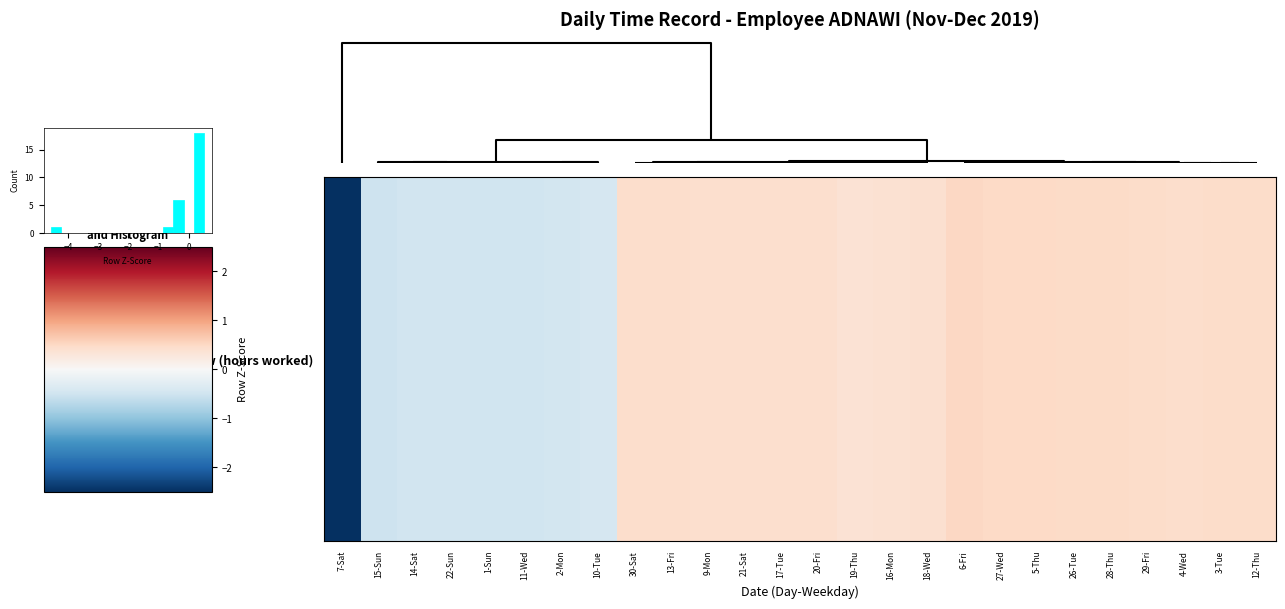

What is the greatest value displayed?

18